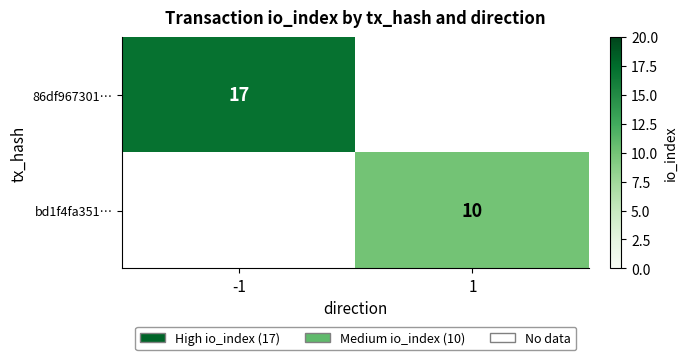

The value of bd1f4fa351… at 1 is 14. True or false?

False